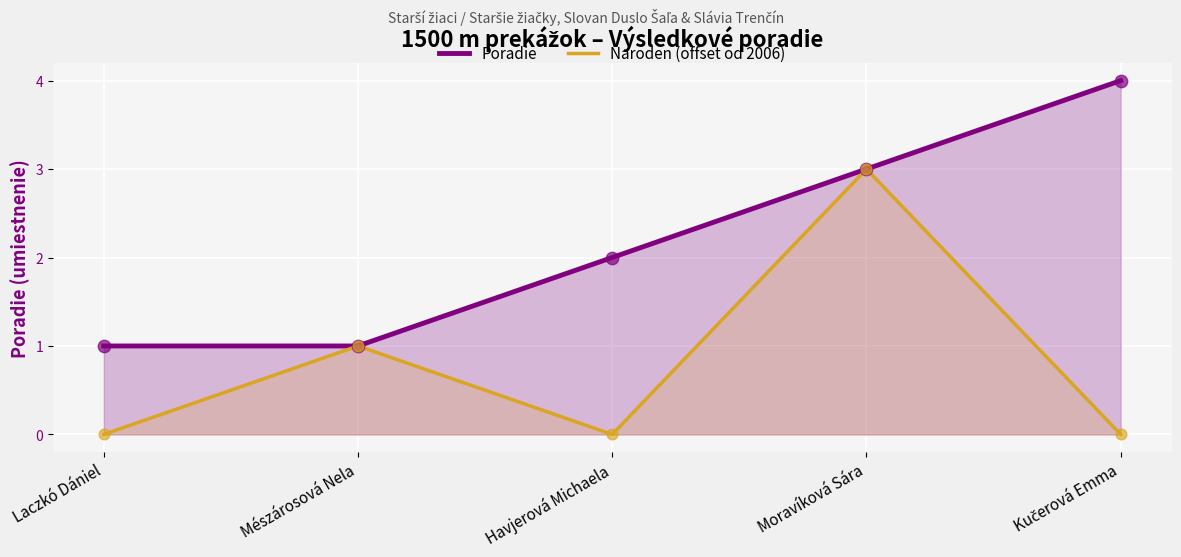

Which series has the widest spread of Y values?

Poradie